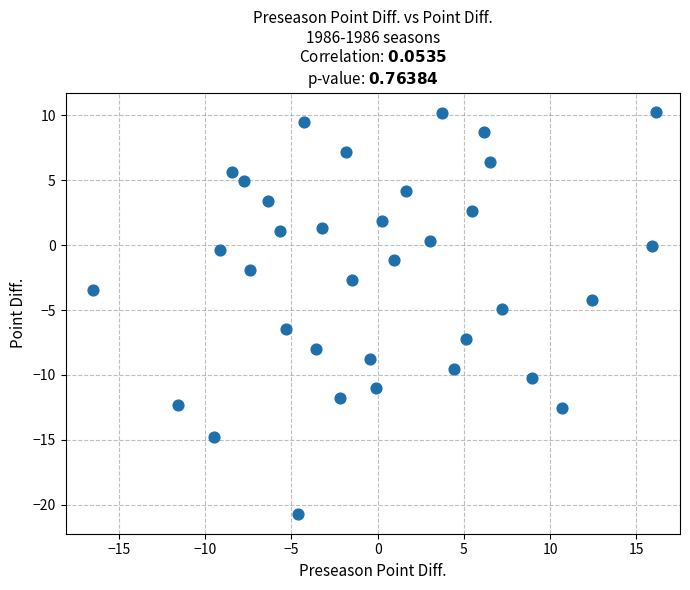

What is the range of X values (max minus min)?

32.4